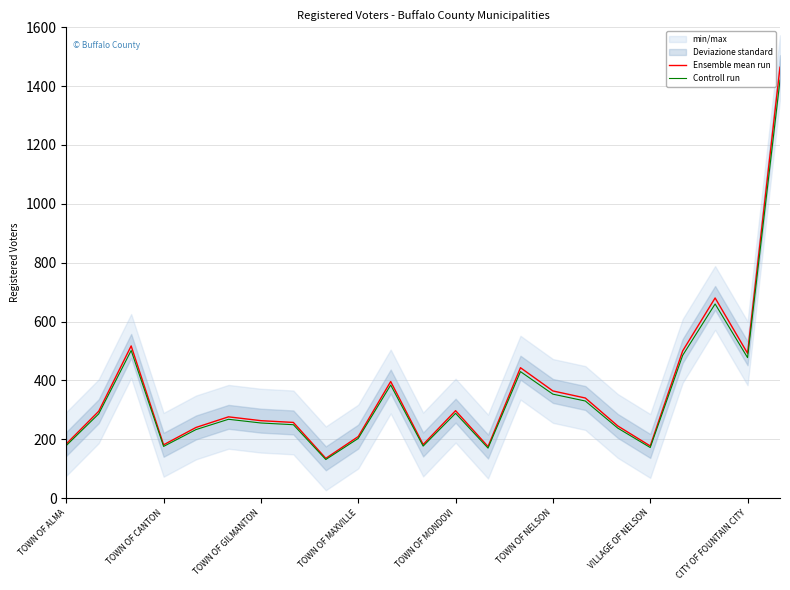

True or false: Controll run has more than 0 points higher than both neighbors.

True